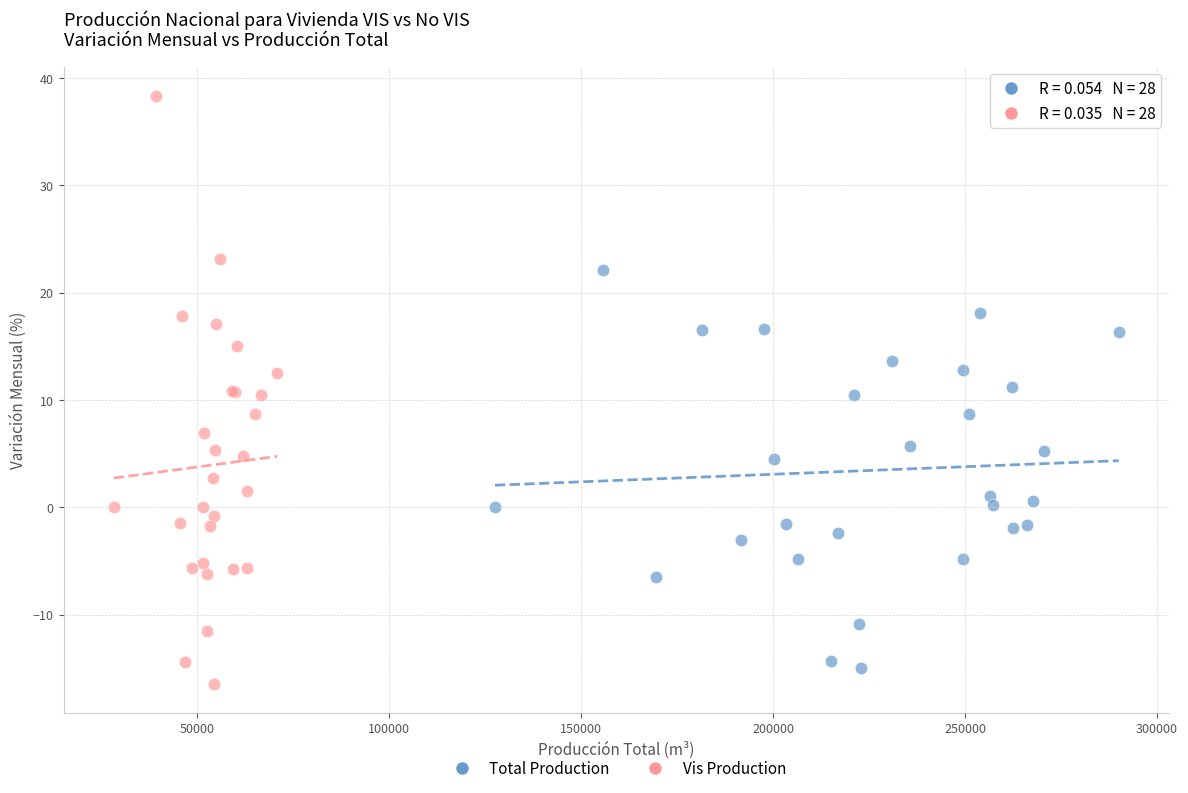

Which series reaches the maximum Y coordinate?

Vis Production